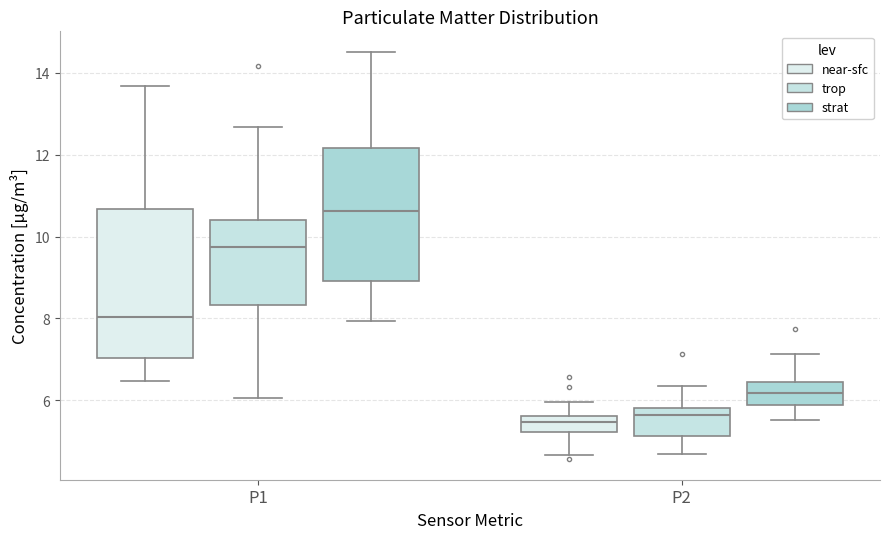

Comparing the boxes themselves (not the whiskers), which one is the tallest?

P1 (near-sfc)